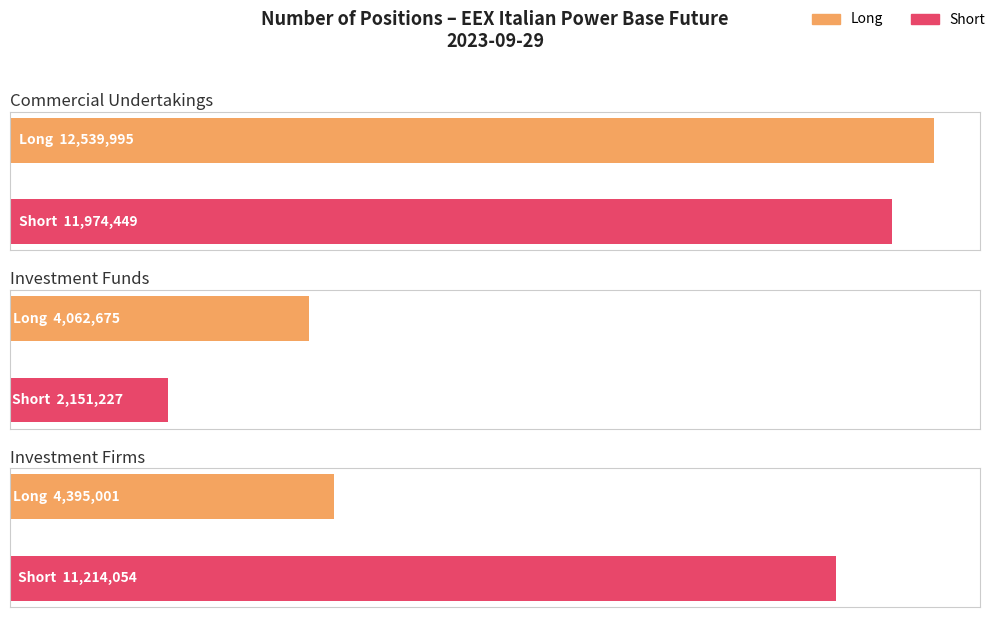

What is the difference between the maximum and minimum values in the Long series?

8477320